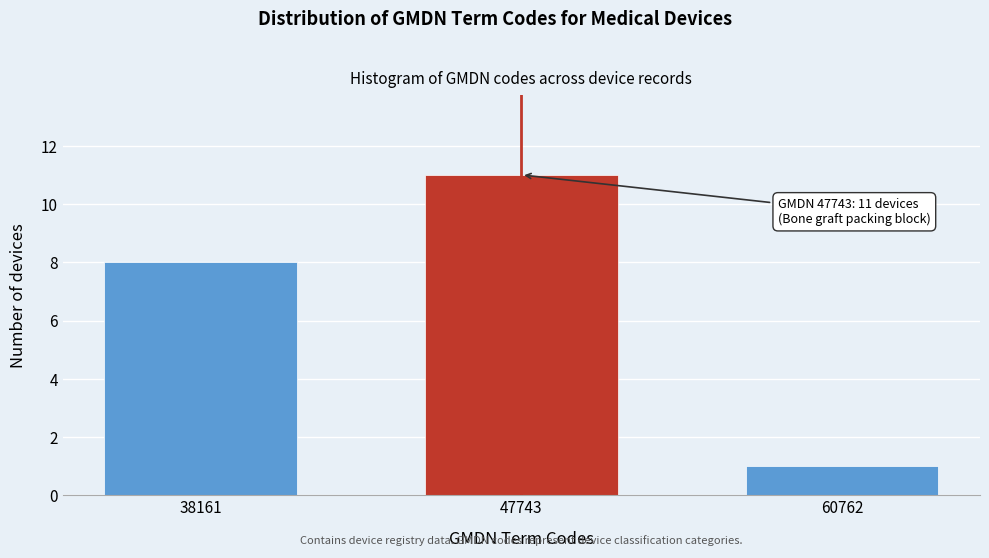

Reading left to right, what are all the values shown in this chart?

8	11	1